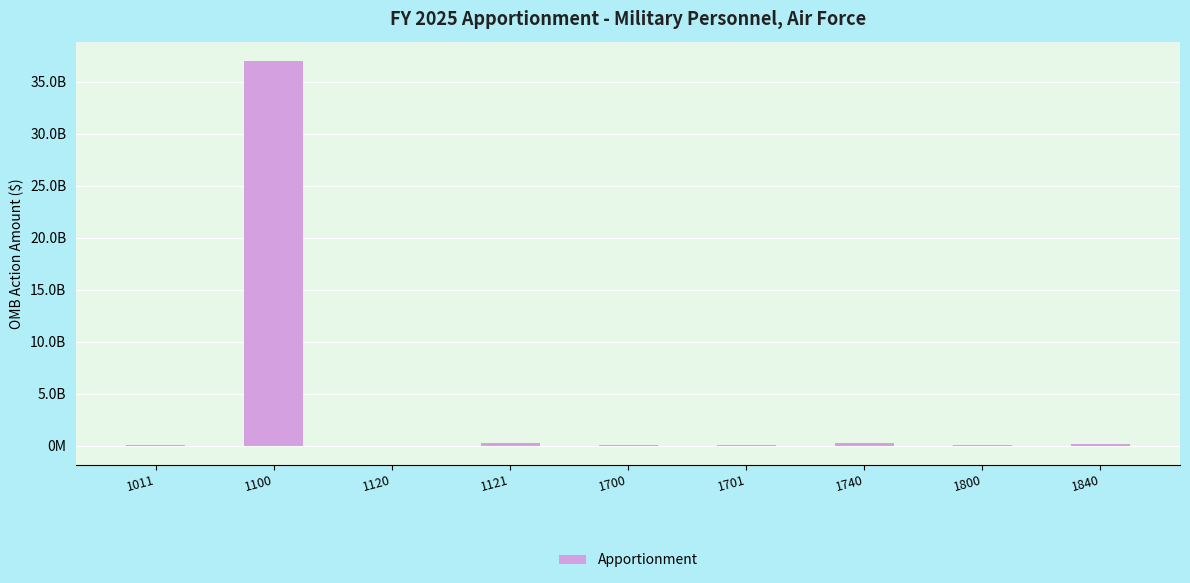

Which has a higher value, 1100 or 1800?

1100